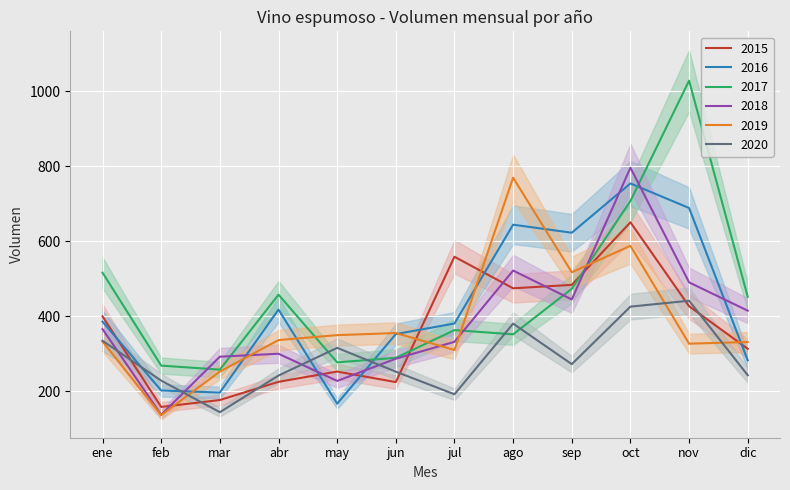

What is the sum of the 2016 values at jul and feb?

583.4